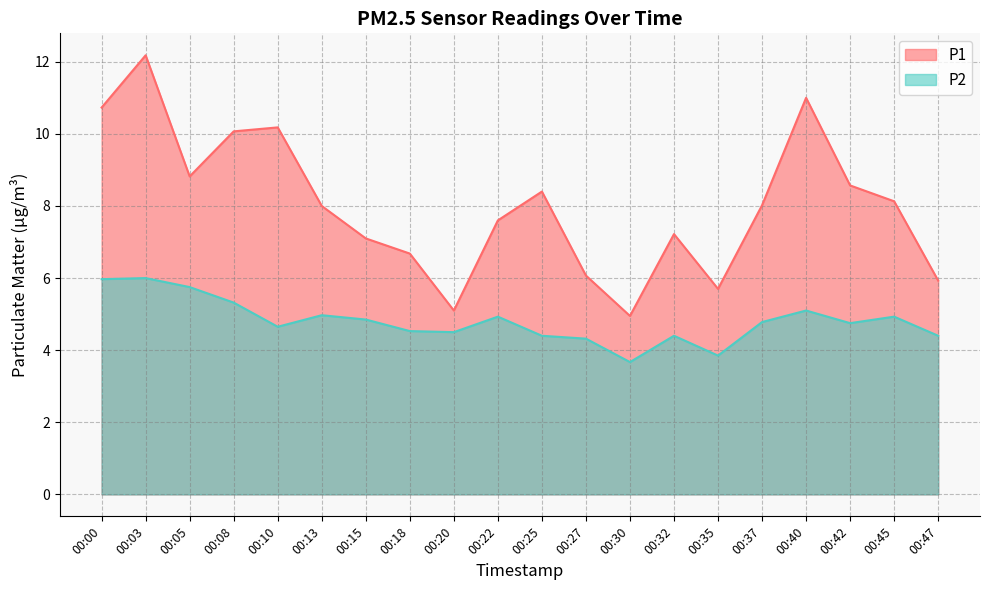

What value does the P1 series have at 00:22?

7.6